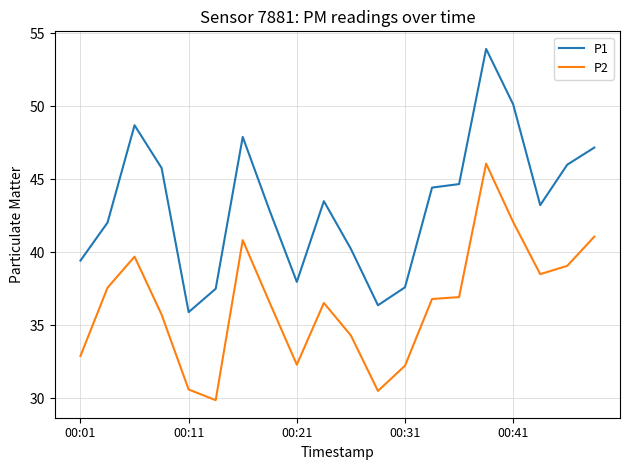

What is the difference between the maximum and minimum values in the P1 series?

18.0